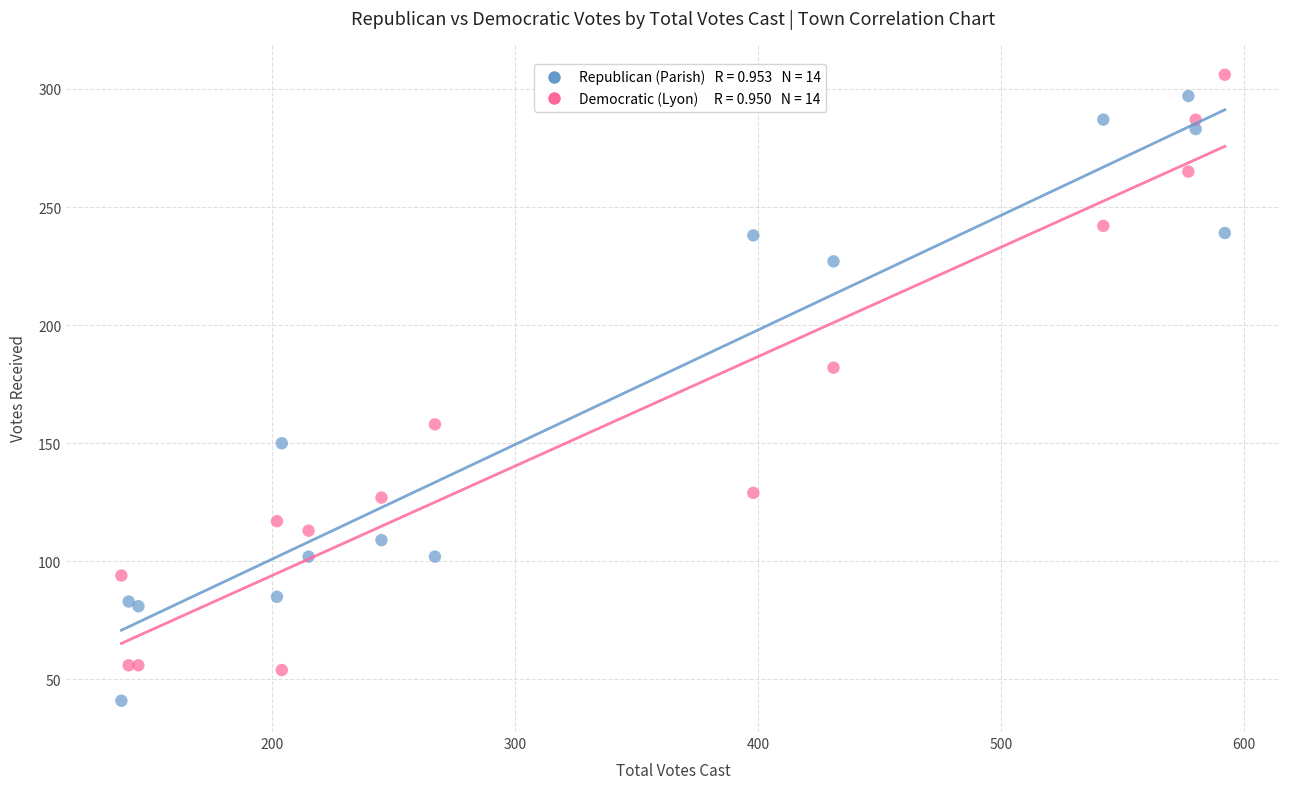

Across all series, what Y value is closest to 173?

182